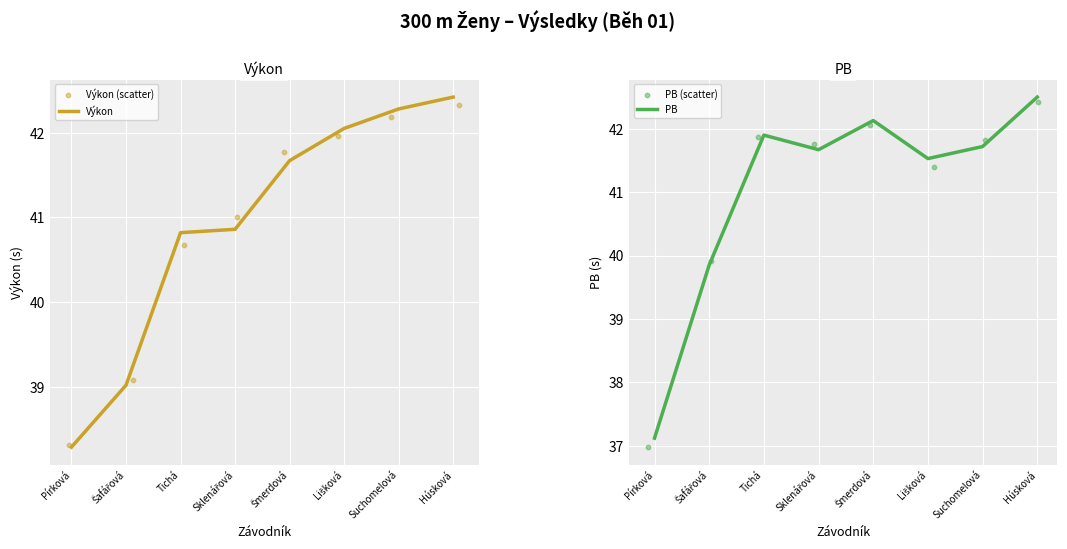

Which series reaches the minimum Y coordinate?

PB (scatter)